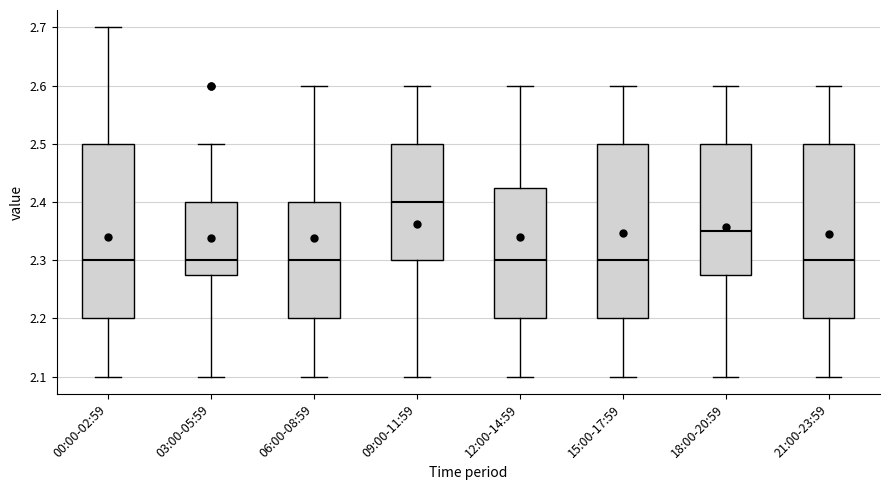

Reading left to right, transcribe this box plot: for each box, give where its median line is, the range the box spans, and where its two whiskers end, as read against the y-axis. The values are not printed on the chart, so give them approximately, as read against the axis.

00:00-02:59: median 2.30, box 2.20 to 2.50, whiskers 2.10 to 2.70
03:00-05:59: median 2.30, box 2.28 to 2.40, whiskers 2.10 to 2.50
06:00-08:59: median 2.30, box 2.20 to 2.40, whiskers 2.10 to 2.60
09:00-11:59: median 2.40, box 2.30 to 2.50, whiskers 2.10 to 2.60
12:00-14:59: median 2.30, box 2.20 to 2.43, whiskers 2.10 to 2.60
15:00-17:59: median 2.30, box 2.20 to 2.50, whiskers 2.10 to 2.60
18:00-20:59: median 2.35, box 2.28 to 2.50, whiskers 2.10 to 2.60
21:00-23:59: median 2.30, box 2.20 to 2.50, whiskers 2.10 to 2.60